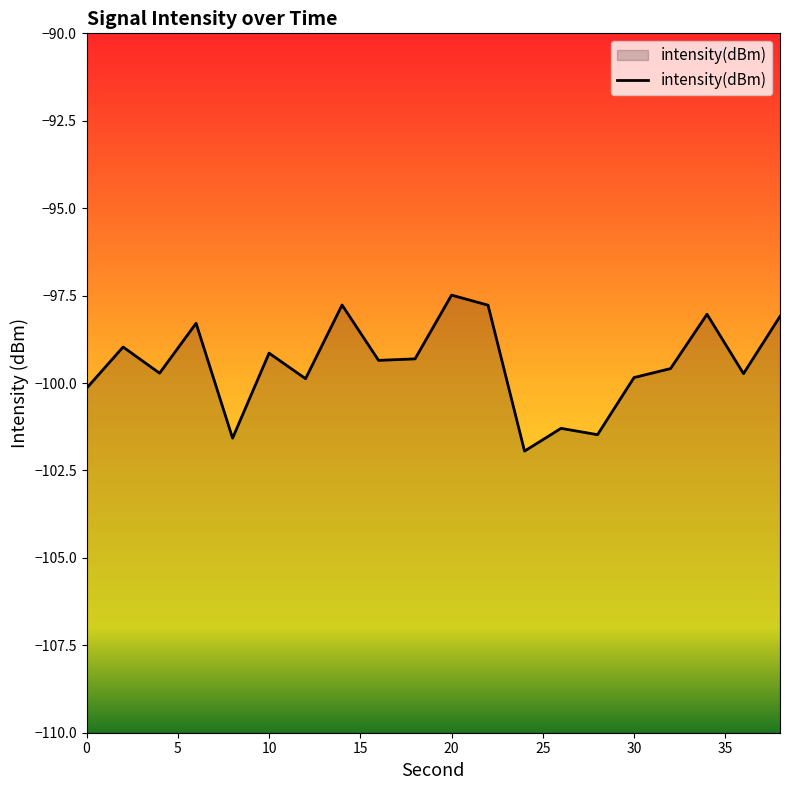

How many points are higher than both their immediate neighbors (excluding endpoints)?

7